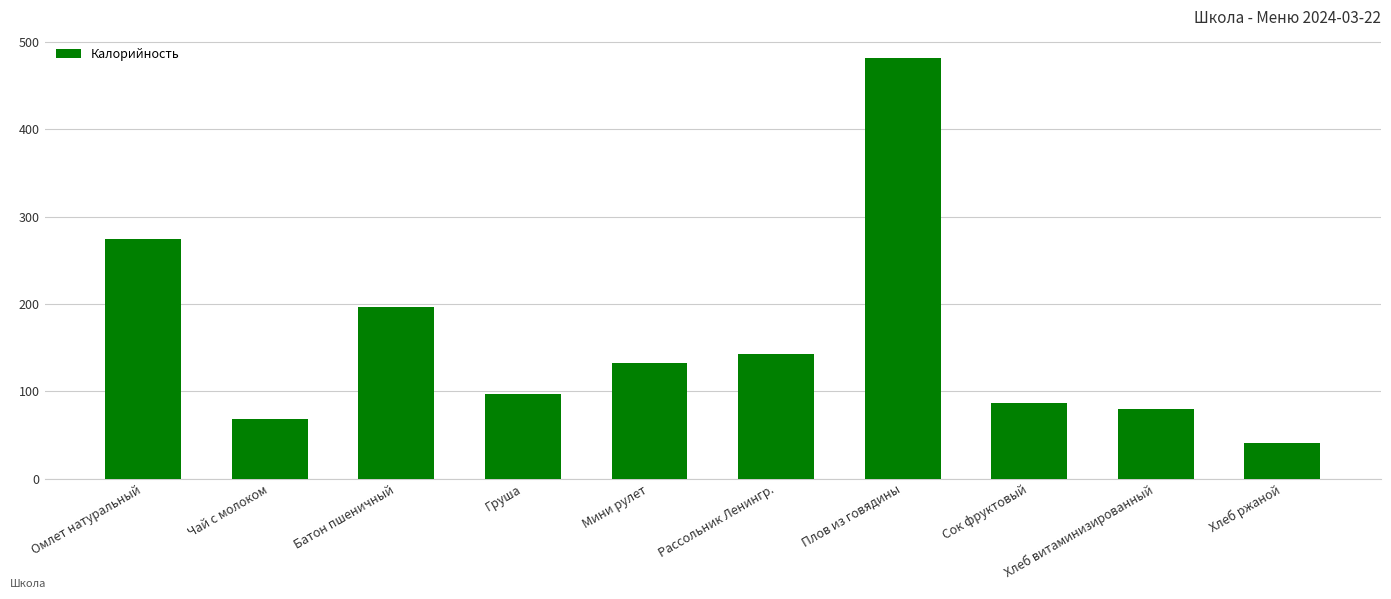

The chart shows a value of 346 at Батон пшеничный. True or false?

False